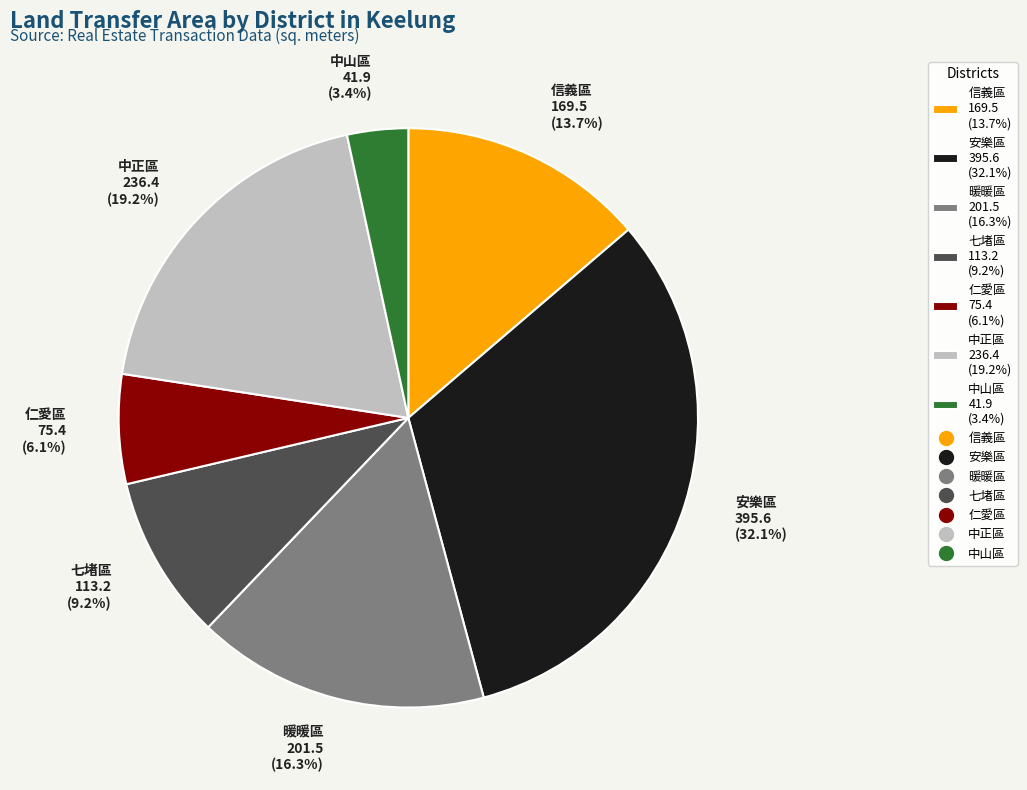

Rank the categories by value from lowest to highest.

中山區 41.9 (3.4%), 仁愛區 75.4 (6.1%), 七堵區 113.2 (9.2%), 信義區 169.5 (13.7%), 暖暖區 201.5 (16.3%), 中正區 236.4 (19.2%), 安樂區 395.6 (32.1%)